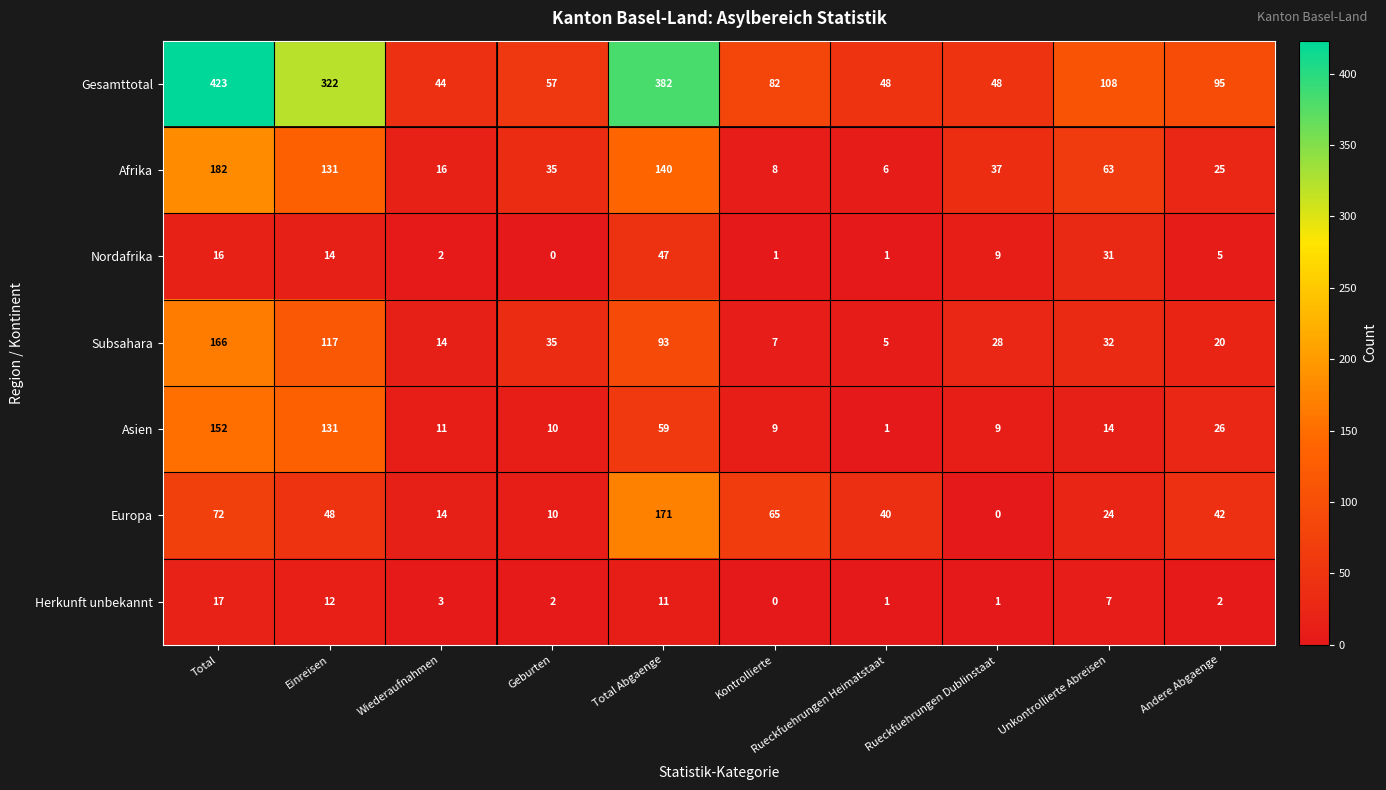

Which series has the widest spread of values?

Gesamttotal